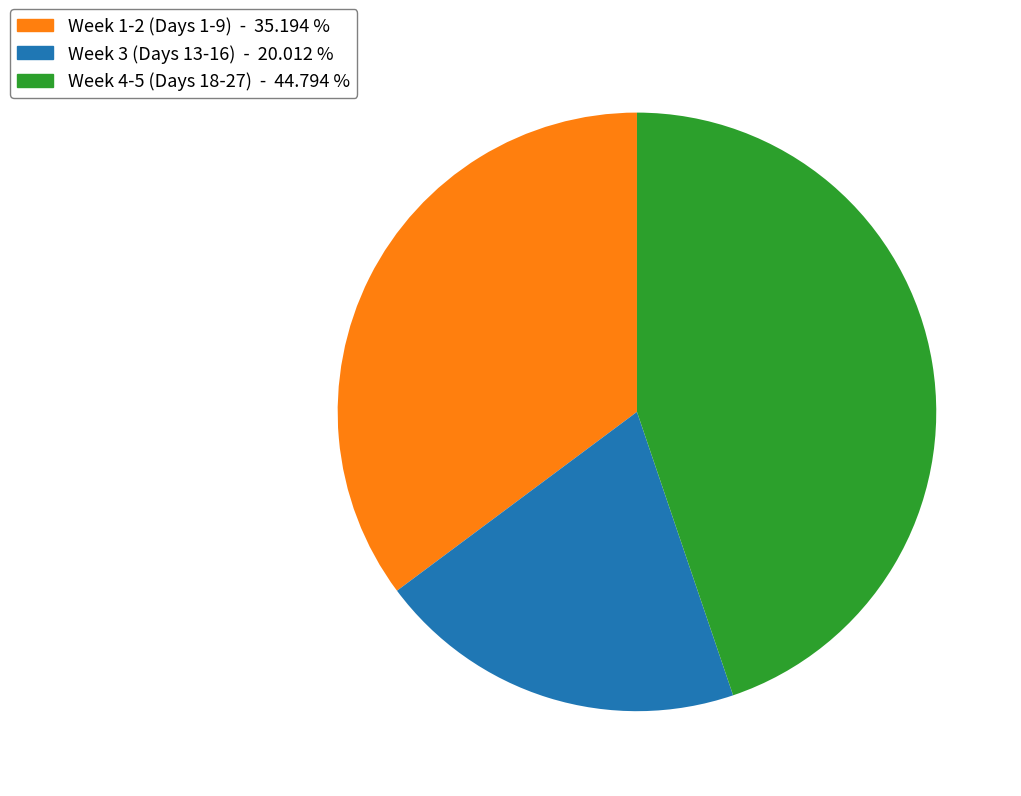

Approximately how many times larger is the value at Week 1-2 (Days 1-9) - 35.194 % compared to Week 3 (Days 13-16) - 20.012 %?

1.8